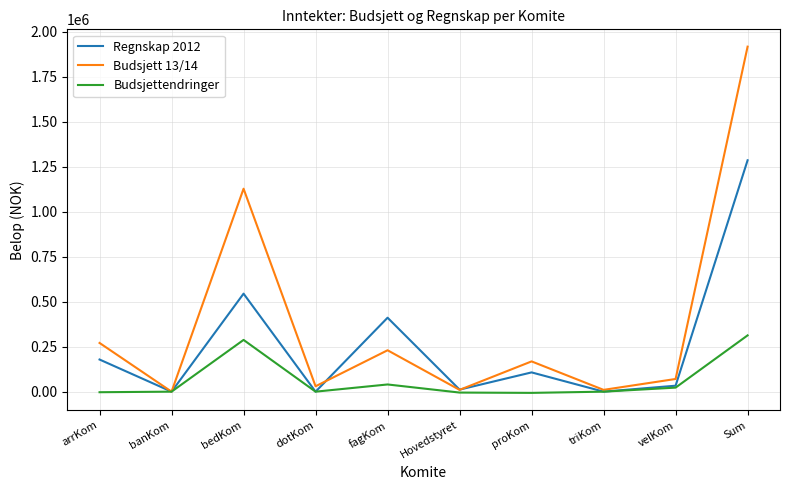

Is it true that Budsjett 13/14 equals 1916796.0 at Sum?

True